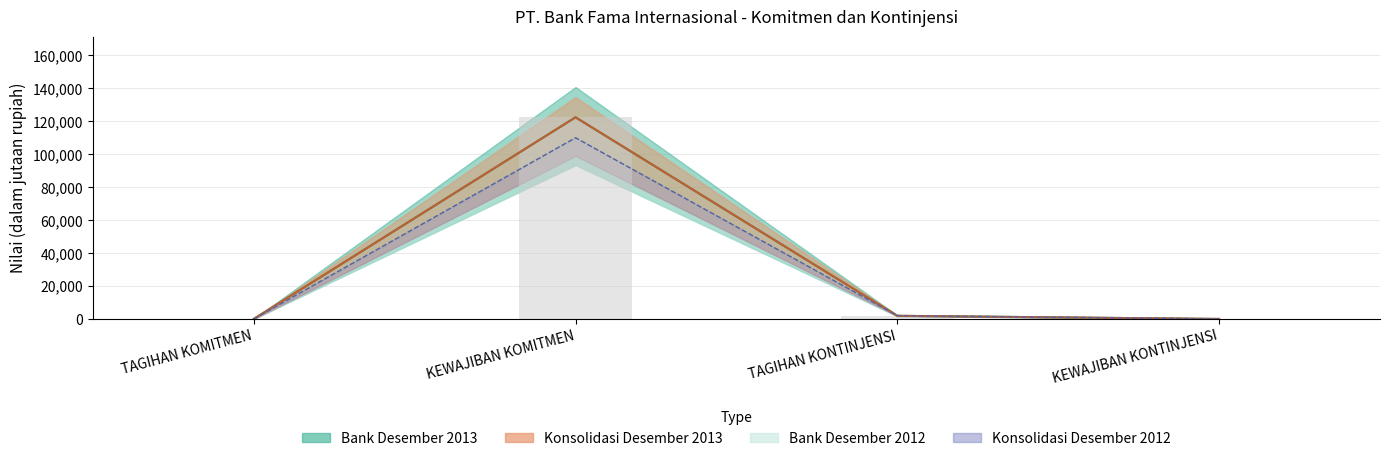

The Konsolidasi Desember 2012 series shows 32838 at KEWAJIBAN KOMITMEN. True or false?

False